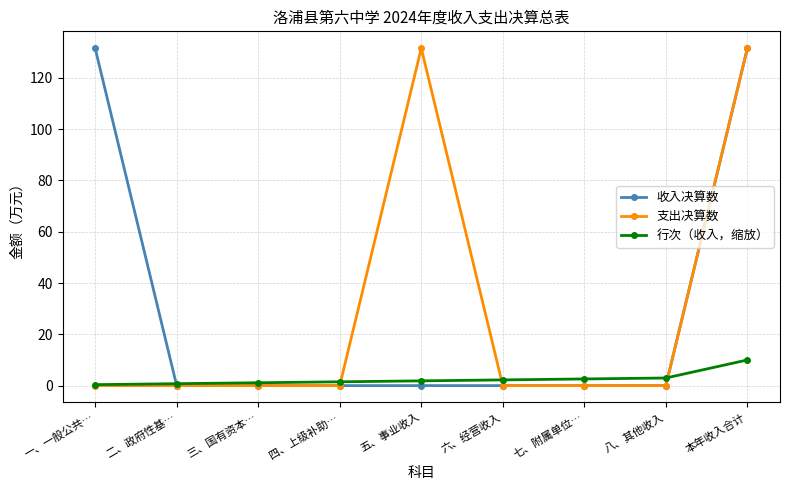

At which category is the sum across all series the highest?

本年收入合计